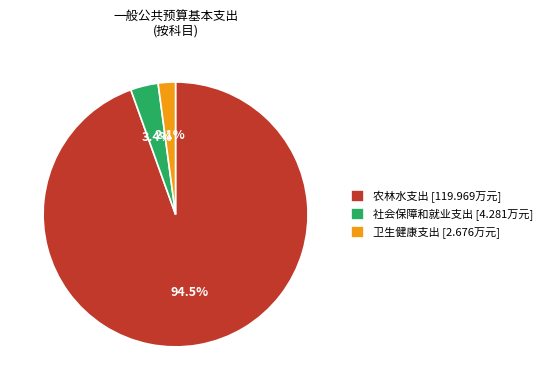

What portion of the pie excludes 社会保障和就业支出?

96.6%